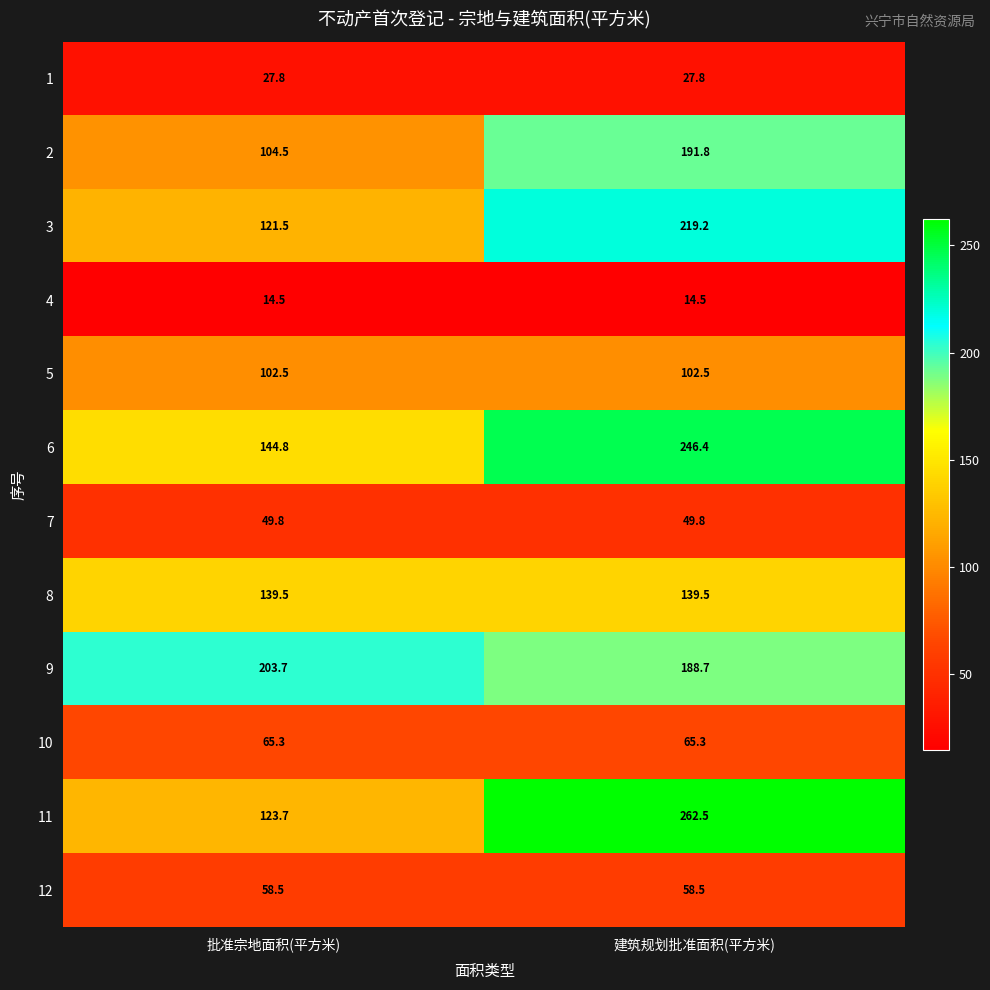

What is the total value across all series at 建筑规划批准面积(平方米)?

1566.5